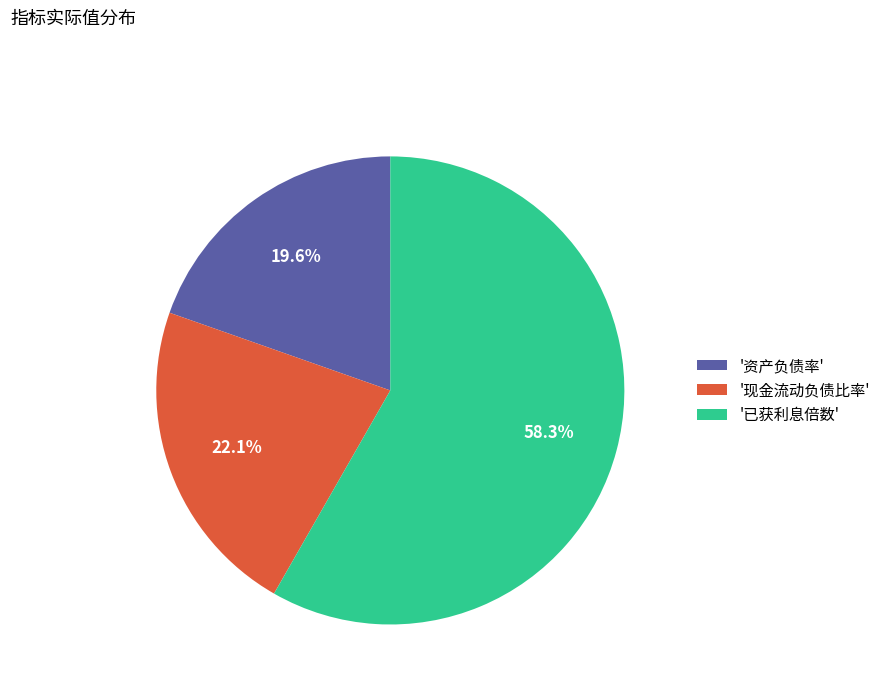

Between '现金流动负债比率' and '资产负债率', which is larger?

'现金流动负债比率'